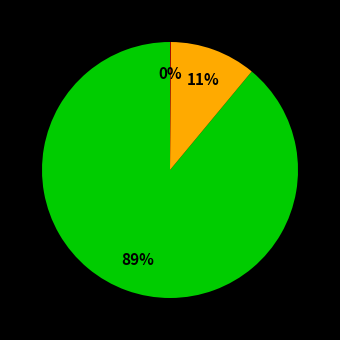

To the nearest percent, what is the difference between the largest and smallest slice percentages?

89%